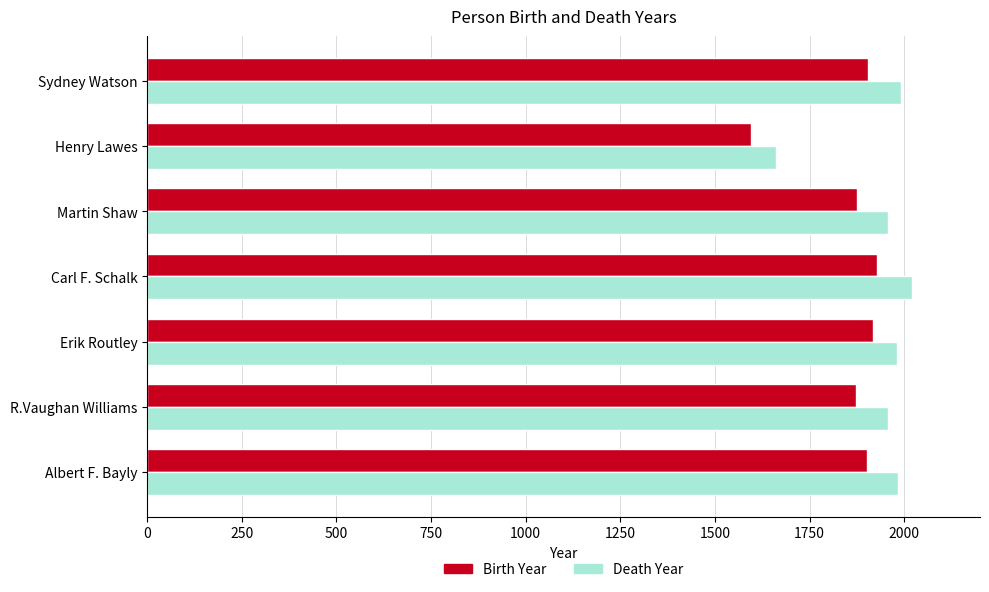

The Birth Year series shows 1875 at Martin Shaw. True or false?

True